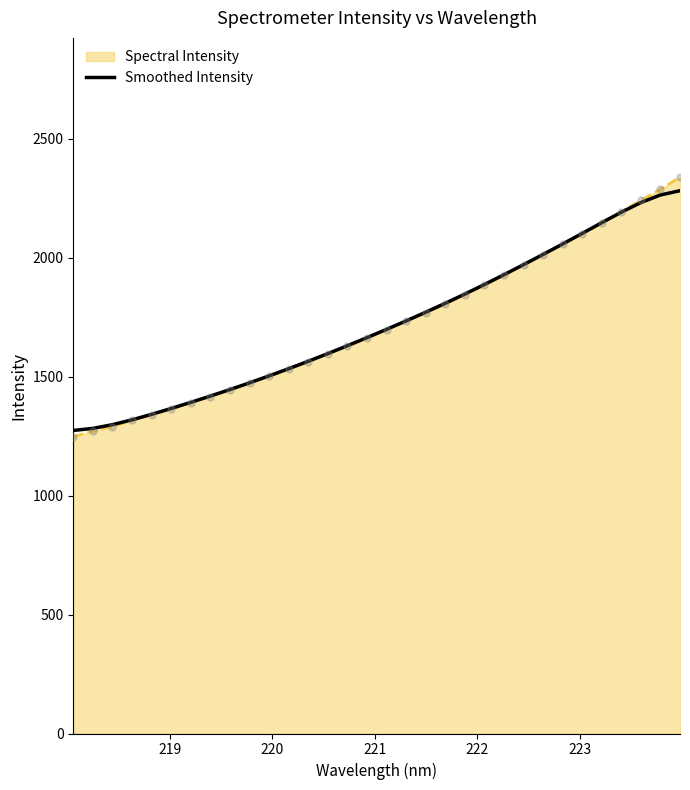

Which series has the largest range (max minus min)?

Spectral Intensity